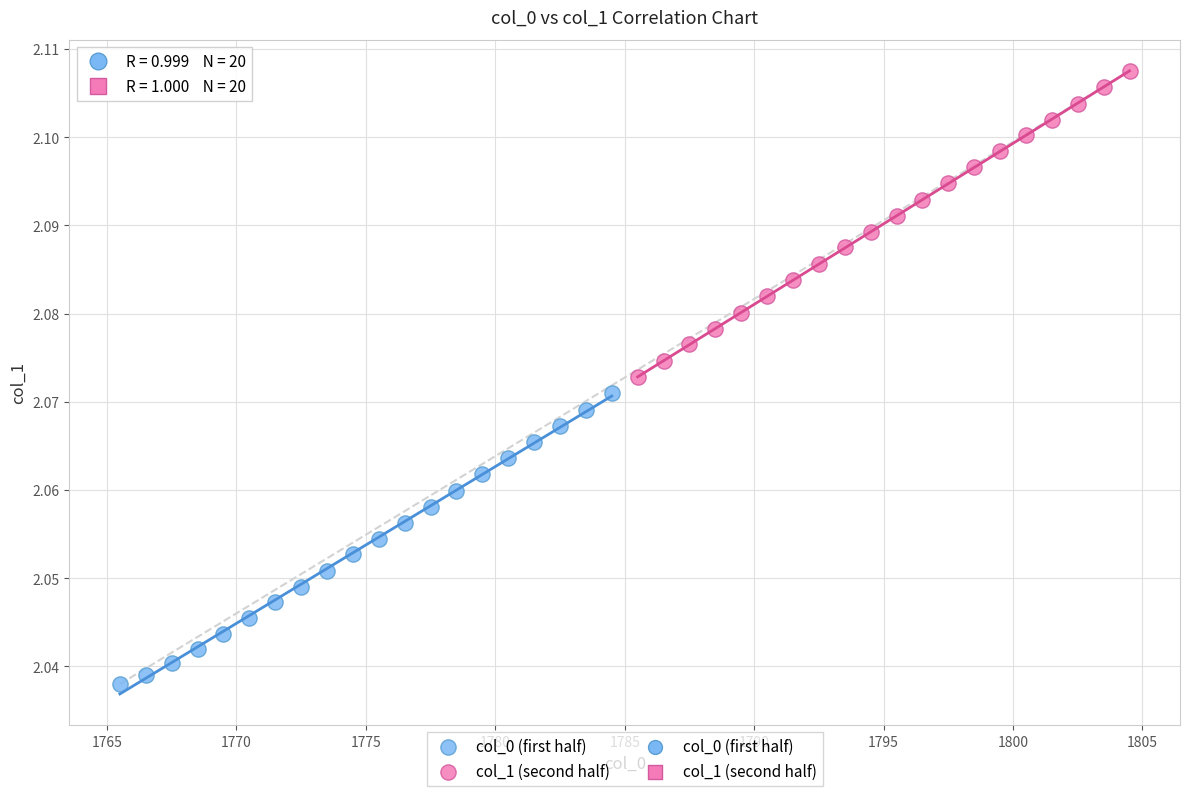

Which series reaches the maximum Y coordinate?

col_1 (second half)